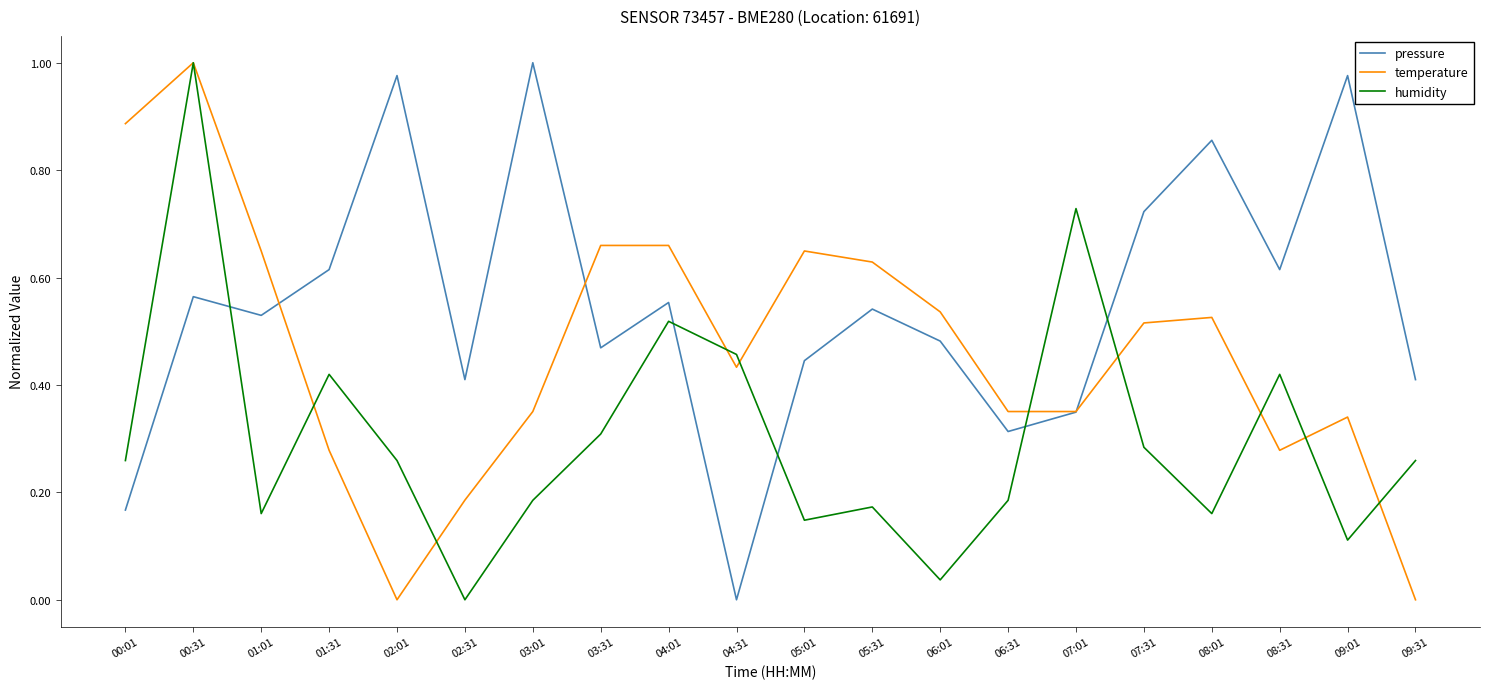

Which series has the largest total across all categories?

pressure